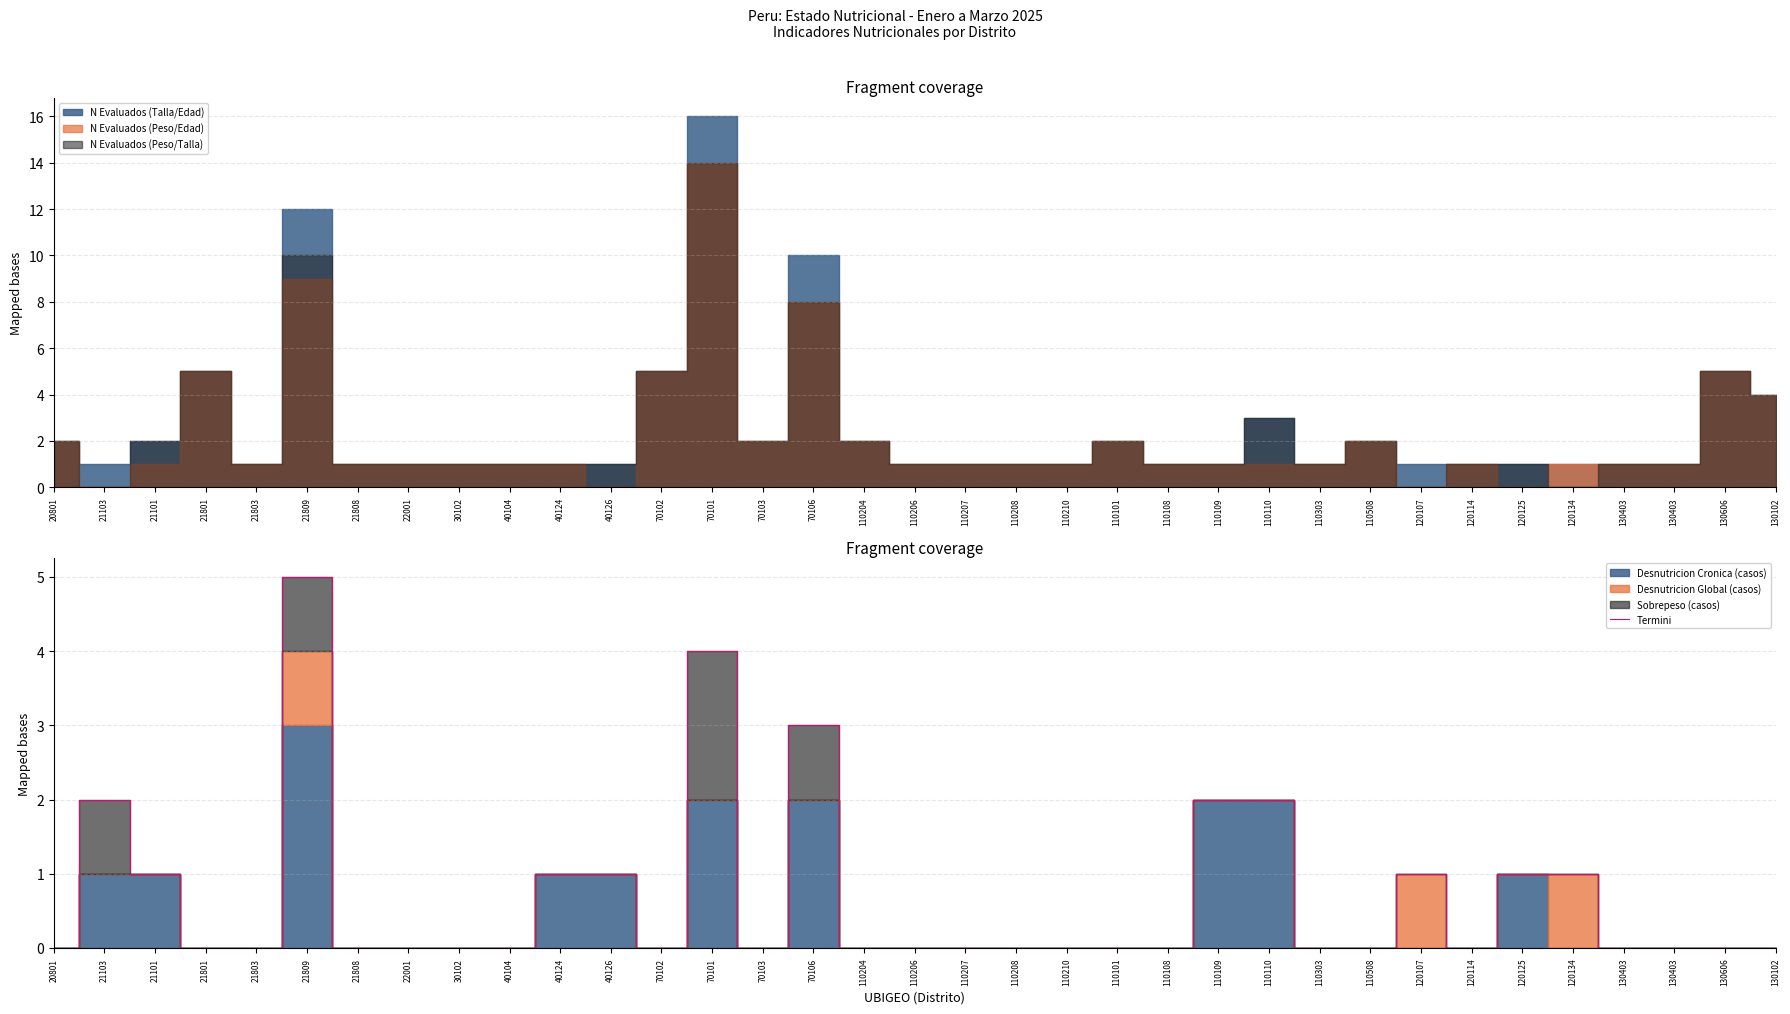

List the labels in order of value, largest first.

21809, 70101, 70106, 21103, 110109, 110110, 21101, 40124, 40126, 120107, 120125, 120134, 20801, 21801, 21803, 21808, 22001, 30102, 40104, 70102, 70103, 110204, 110206, 110207, 110208, 110210, 110101, 110108, 110303, 110508, 120114, 130403, 130403, 130606, 130102